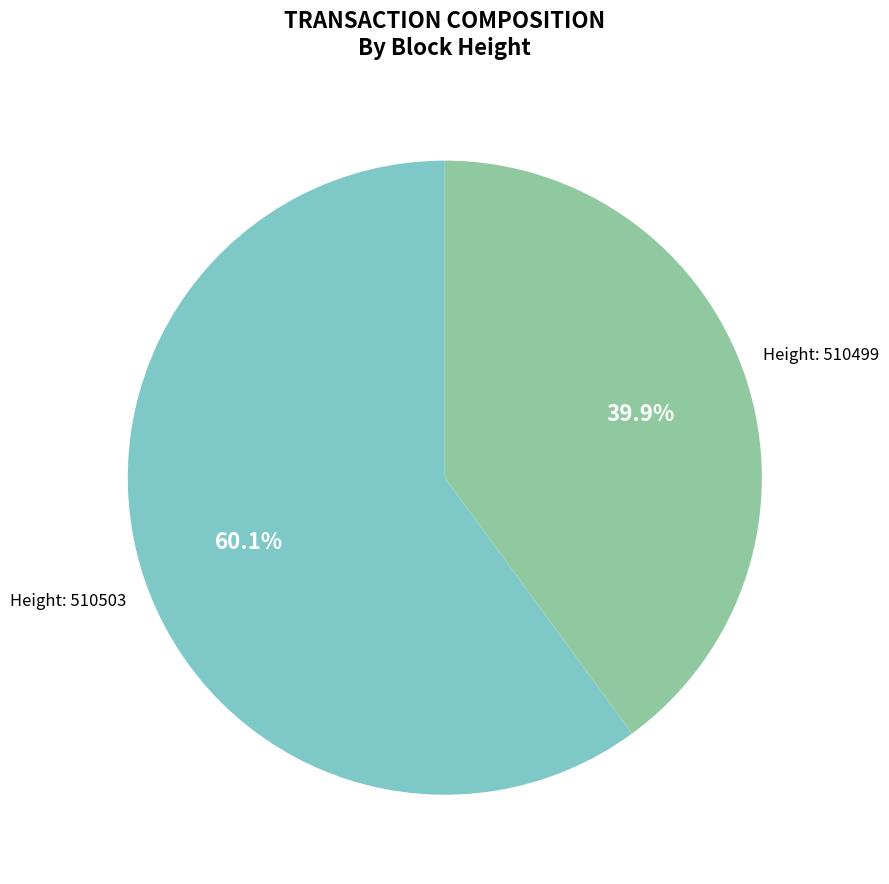

To the nearest percent, what is the average slice percentage?

50%